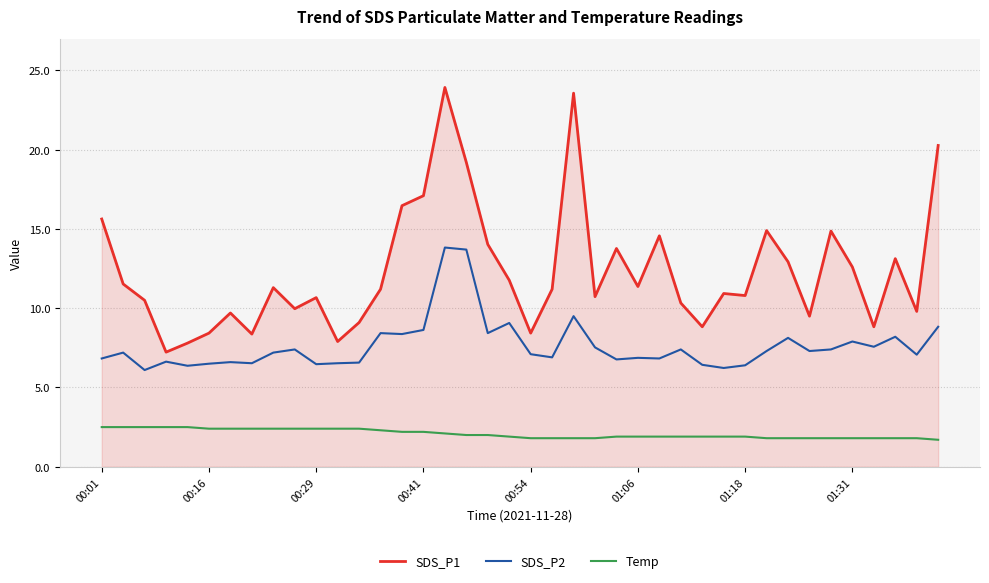

What is the smallest value displayed?

1.7